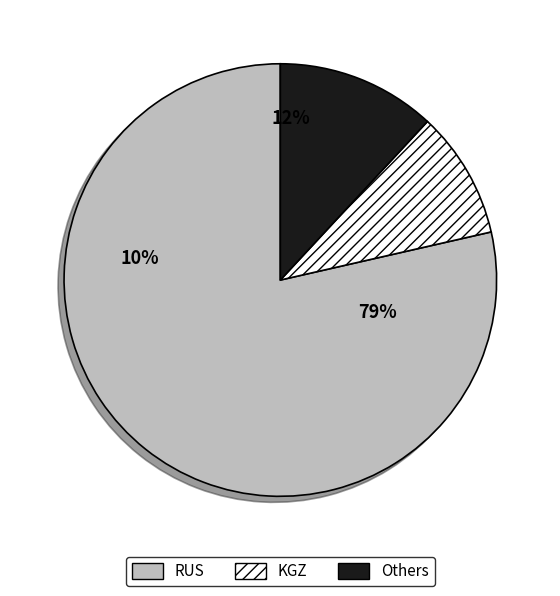

Is the sum of ARM and KGZ greater than half?

No